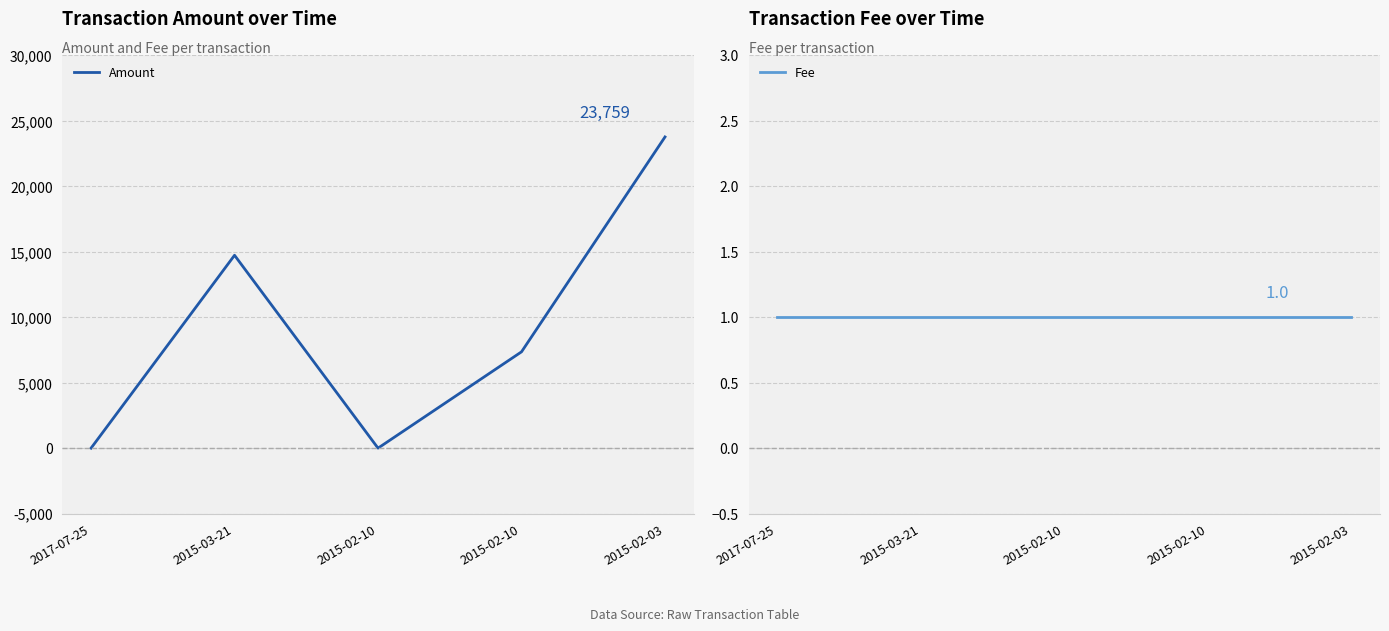

After their last crossing, which series has the higher values: Amount or Fee?

Amount